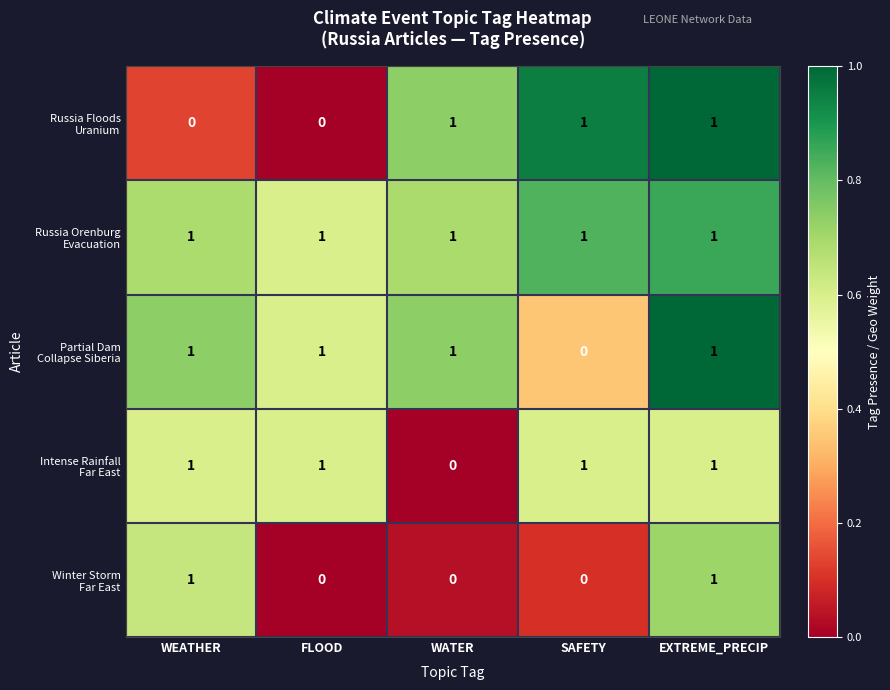

At which category is the sum across all series the highest?

EXTREME_PRECIP